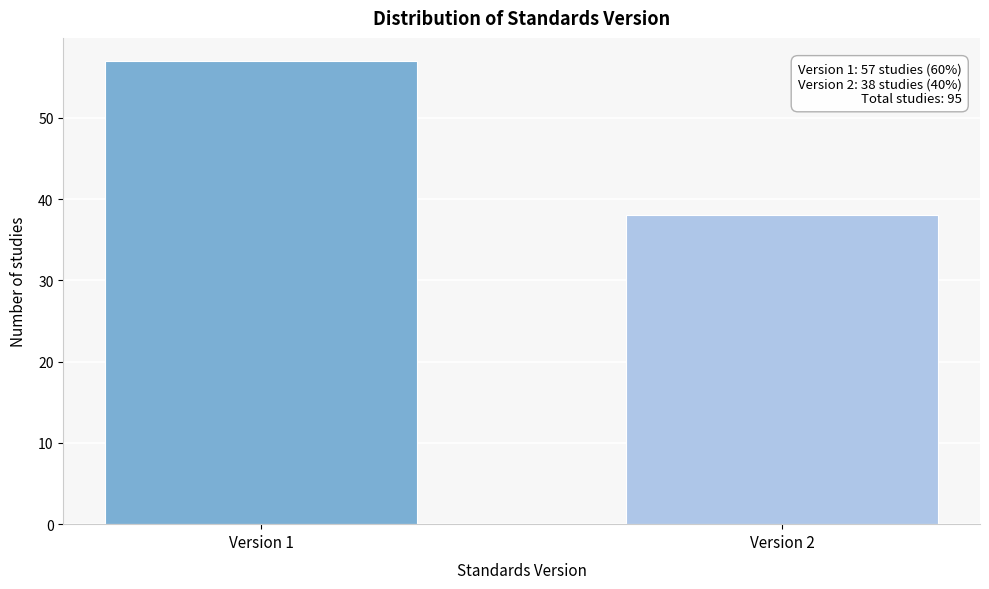

Reading left to right, list all the values displayed in this chart.

Version 1=57	Version 2=38